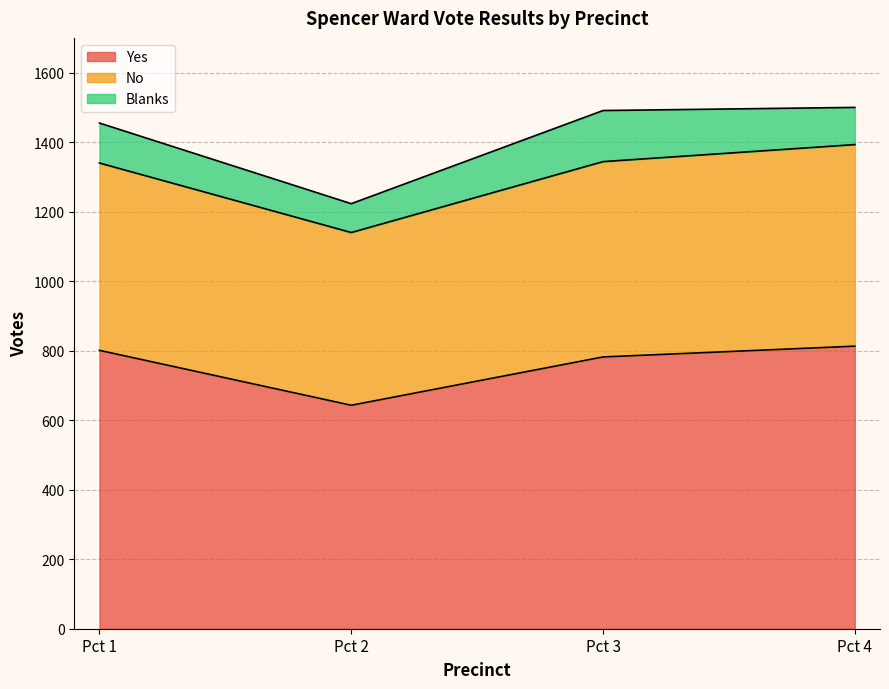

Which series has the widest spread of values?

Yes